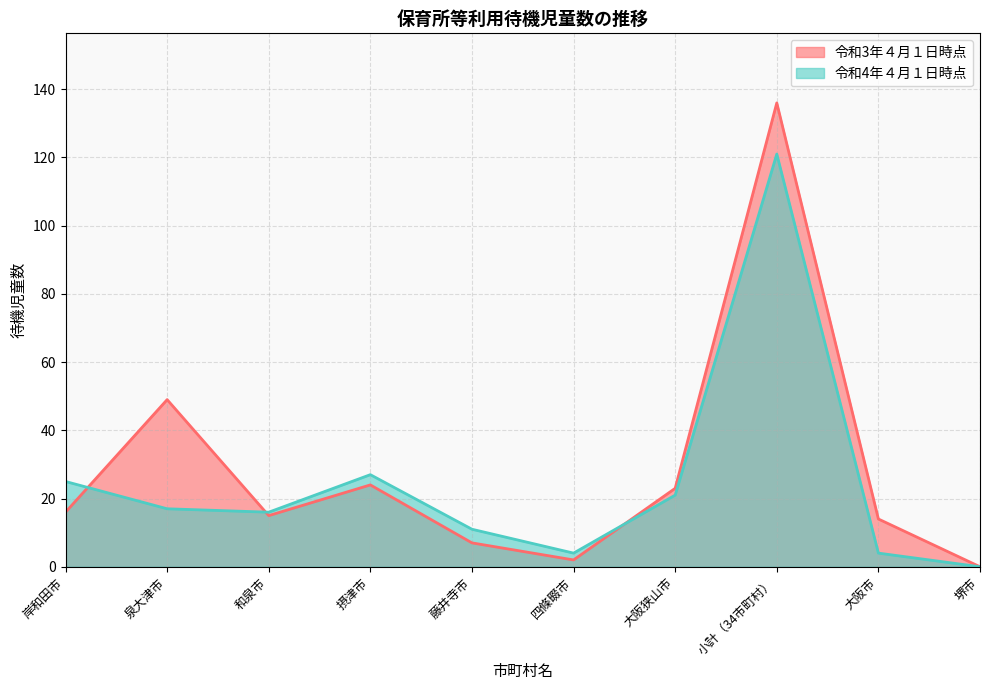

The 令和3年４月１日時点 series shows 5 at 大阪狭山市. True or false?

False